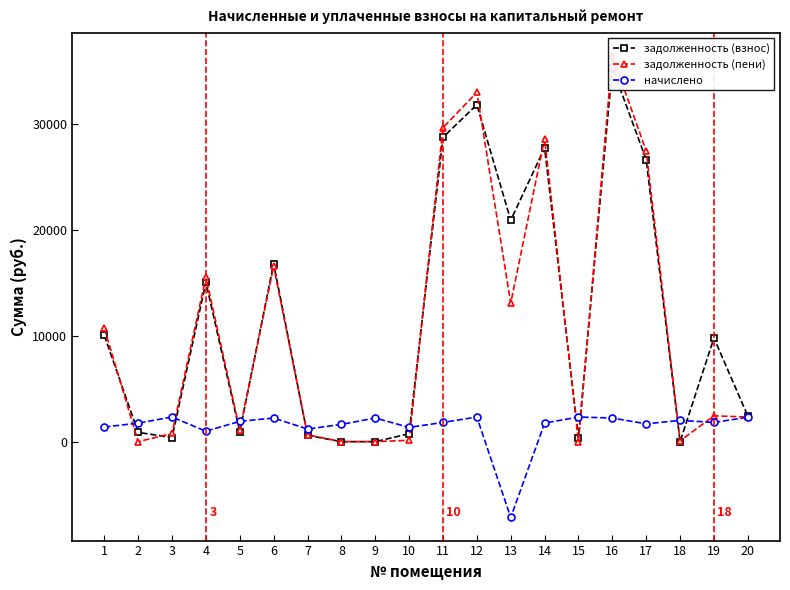

What is the maximum value shown in the chart?

36453.6